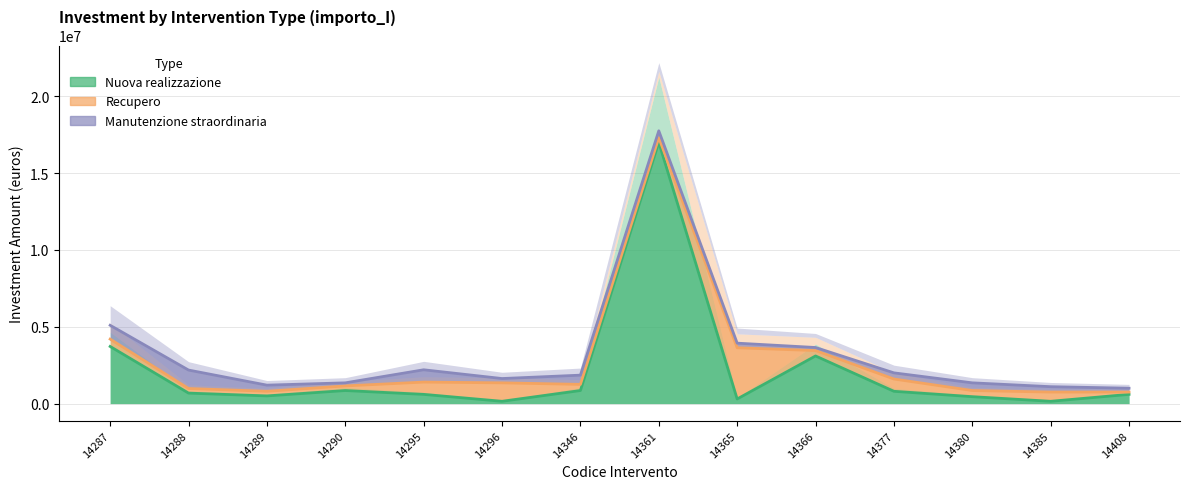

Which series ends up on top after the final intersection of Recupero and Manutenzione straordinaria?

Manutenzione straordinaria